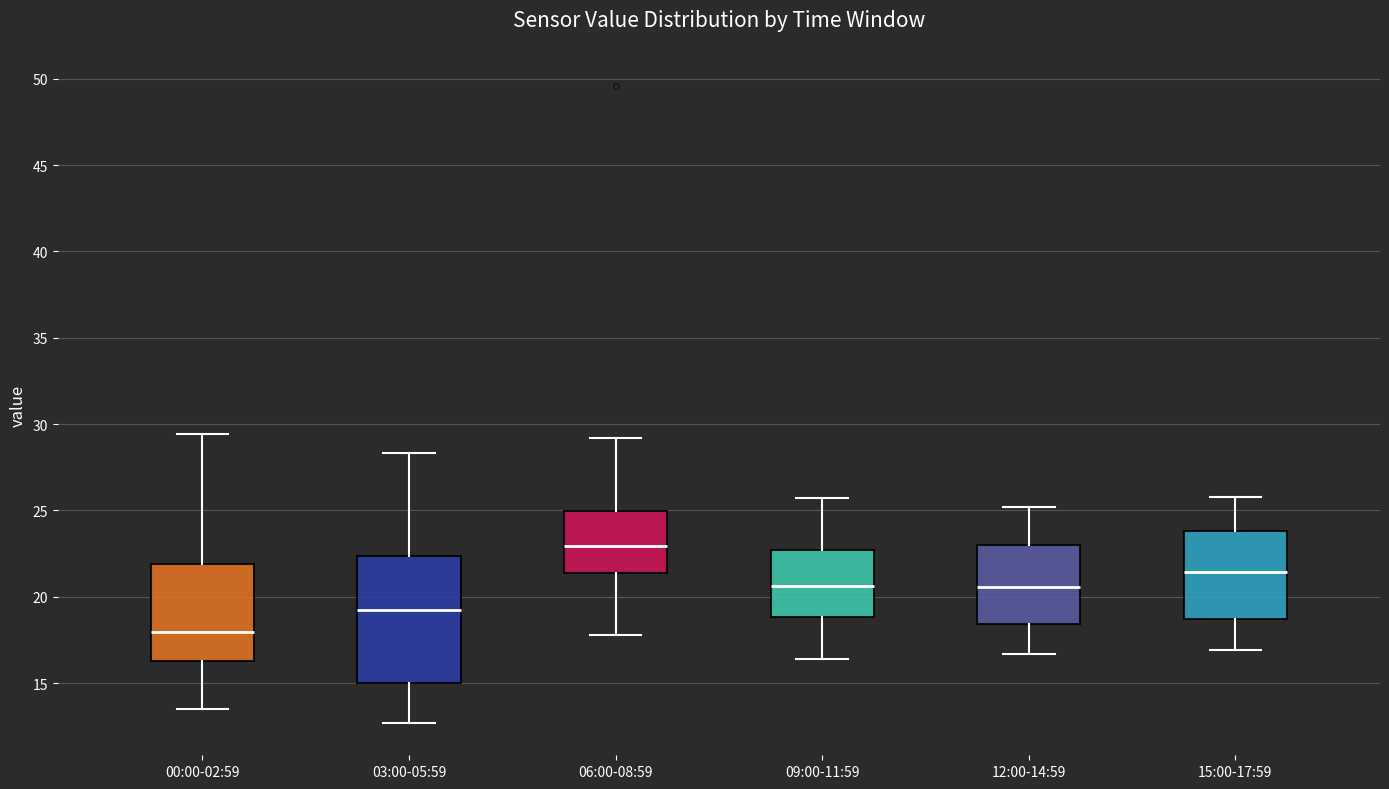

Which box is the tallest, from its lower edge to its upper edge?

03:00-05:59